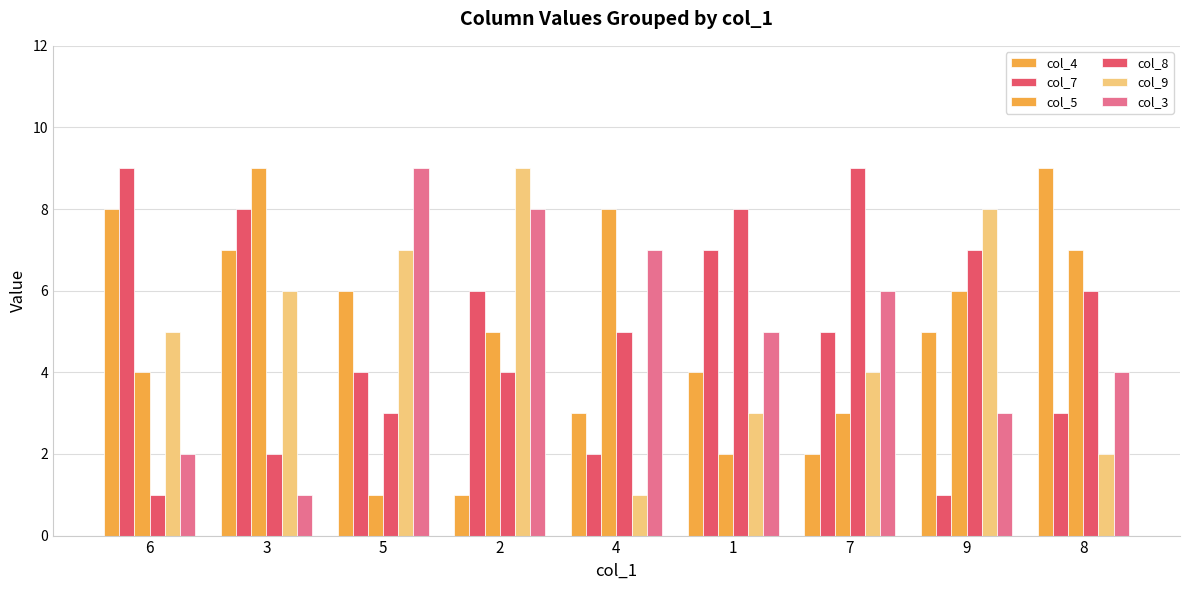

What is the difference between the highest and lowest values at 8?

7